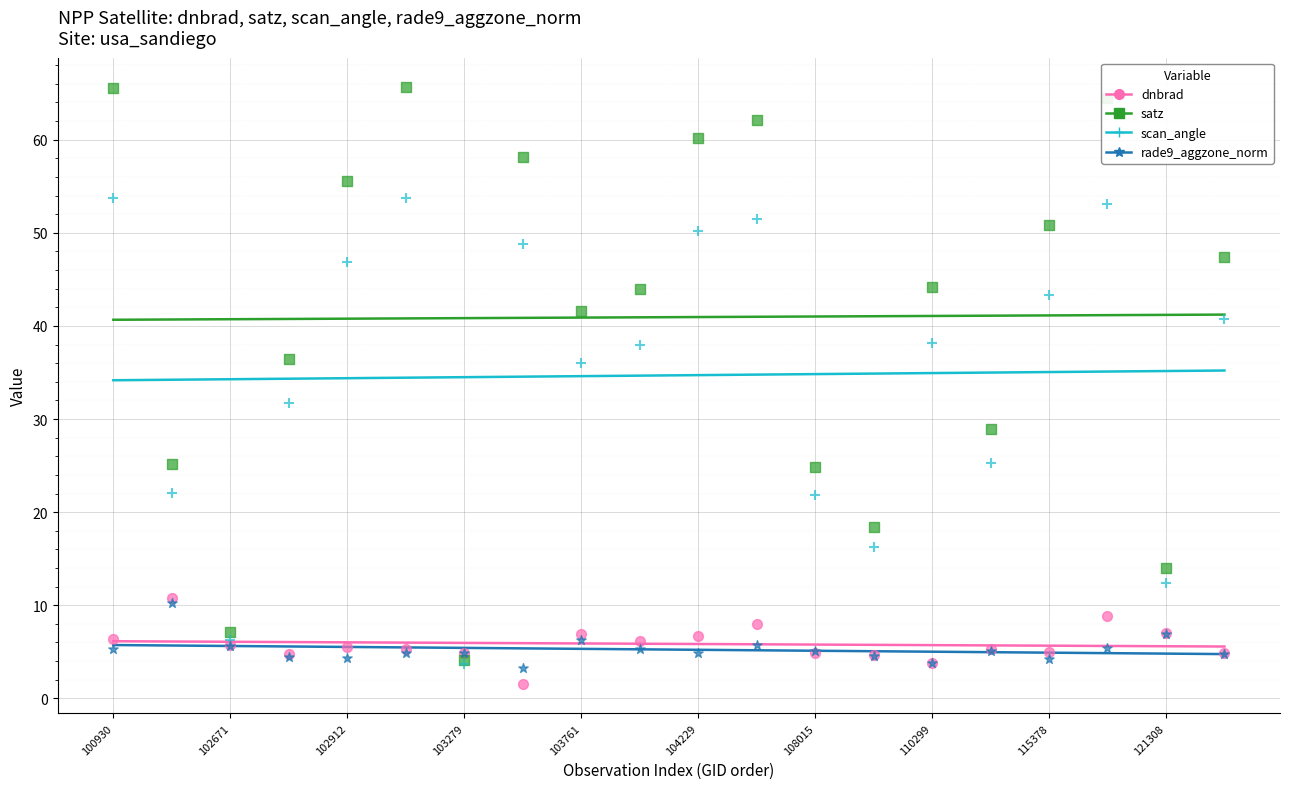

Which series has the widest spread of Y values?

satz